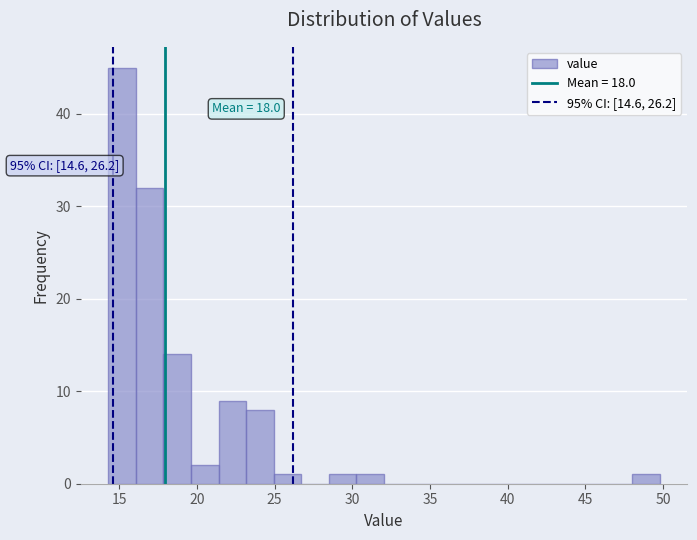

Read against the x-axis, roughly where is the centre of the tallest bar?

15.0